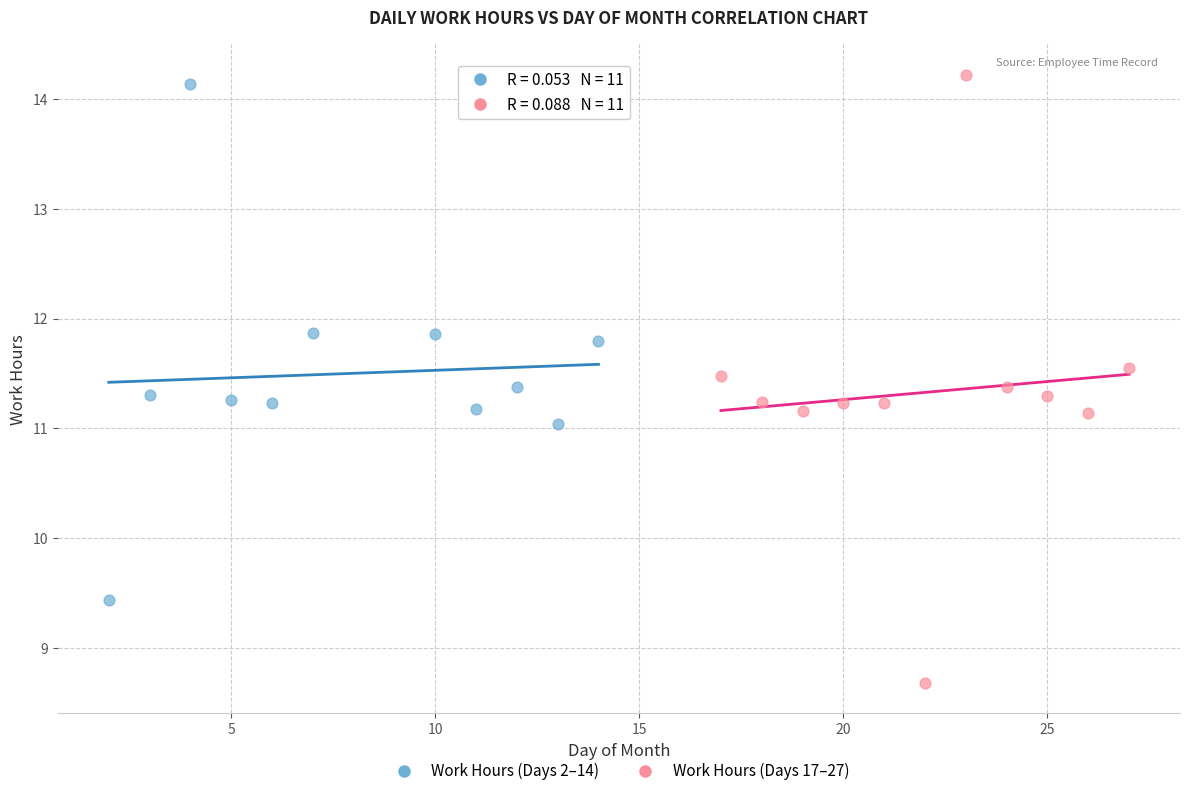

Which series has the widest spread of Y values?

Work Hours (Days 17–27)